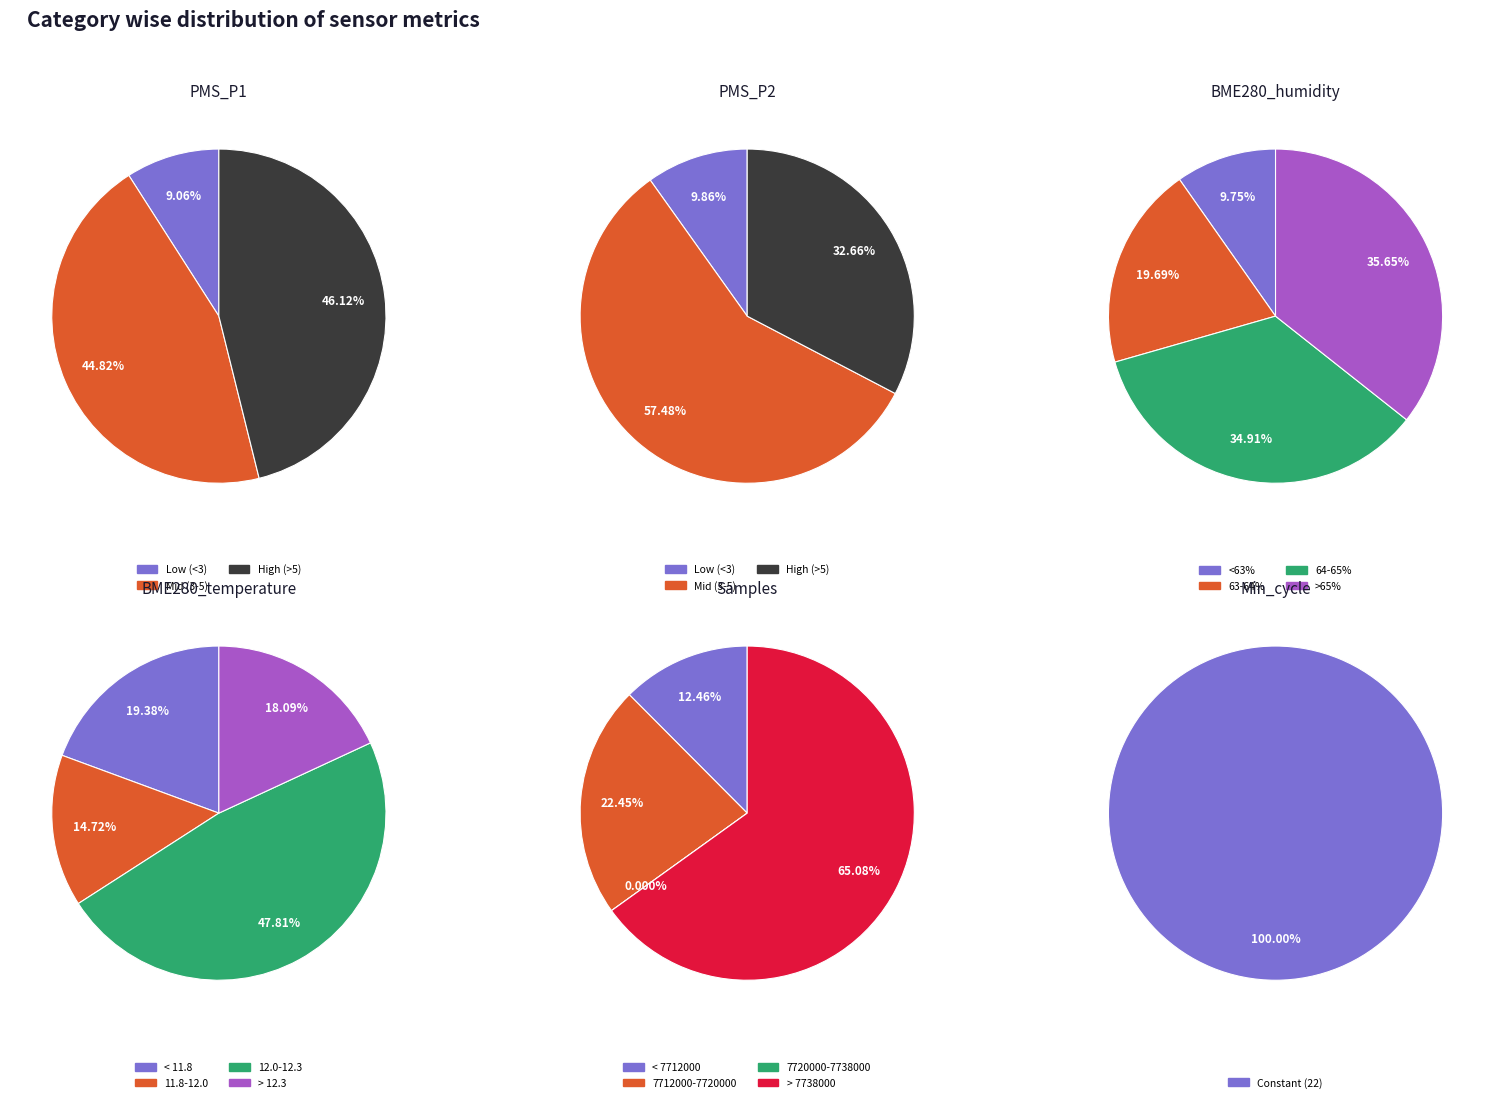

The 7 slice represents 1% of the pie. True or false?

False